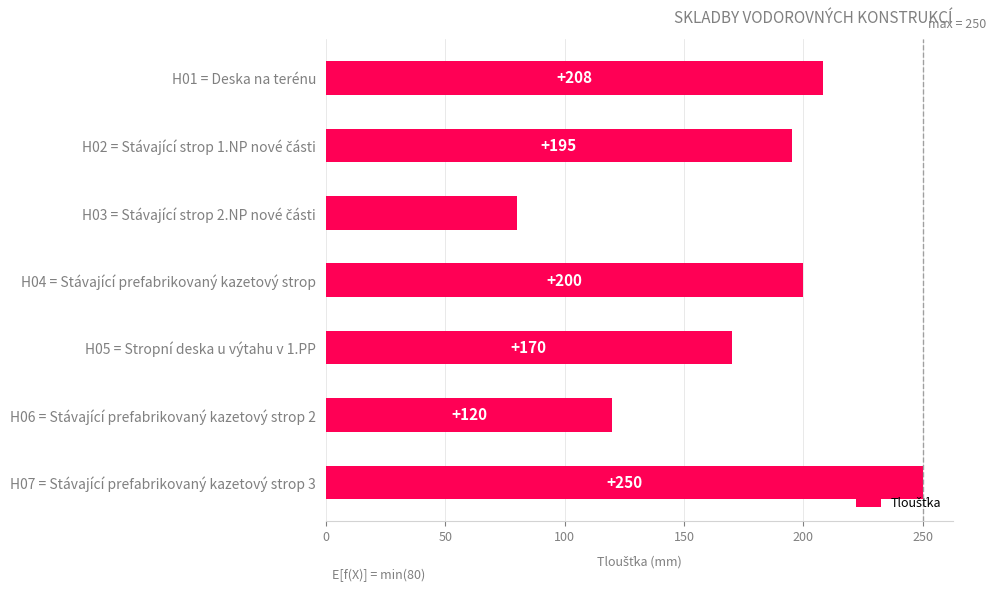

Read the value at H06 = Stávající prefabrikovaný kazetový strop 2, to the nearest 10.

120